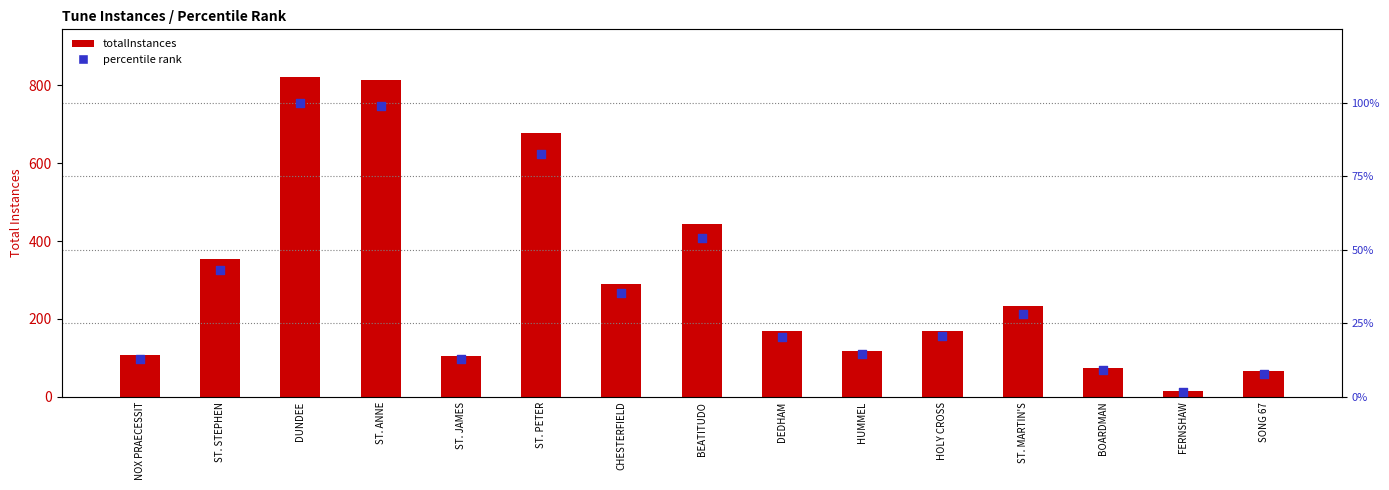

At which category is the sum across all series the highest?

DUNDEE